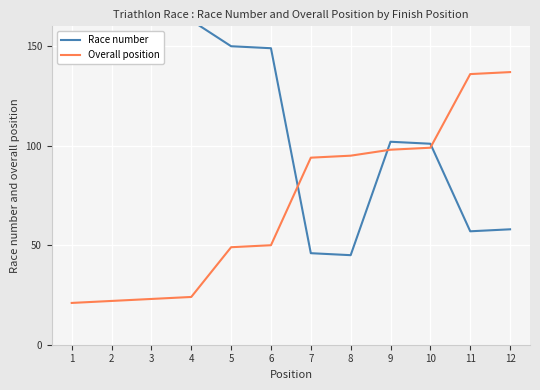

Which series has the largest total across all categories?

Race number